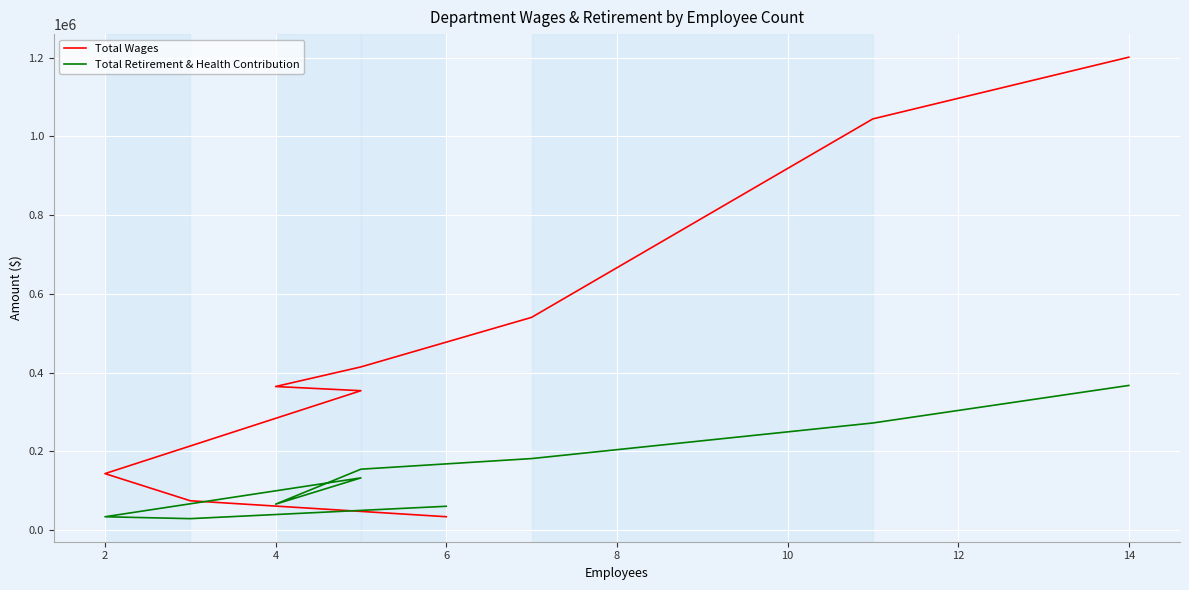

What is the sum of all Total Retirement & Health Contribution values?

1297059